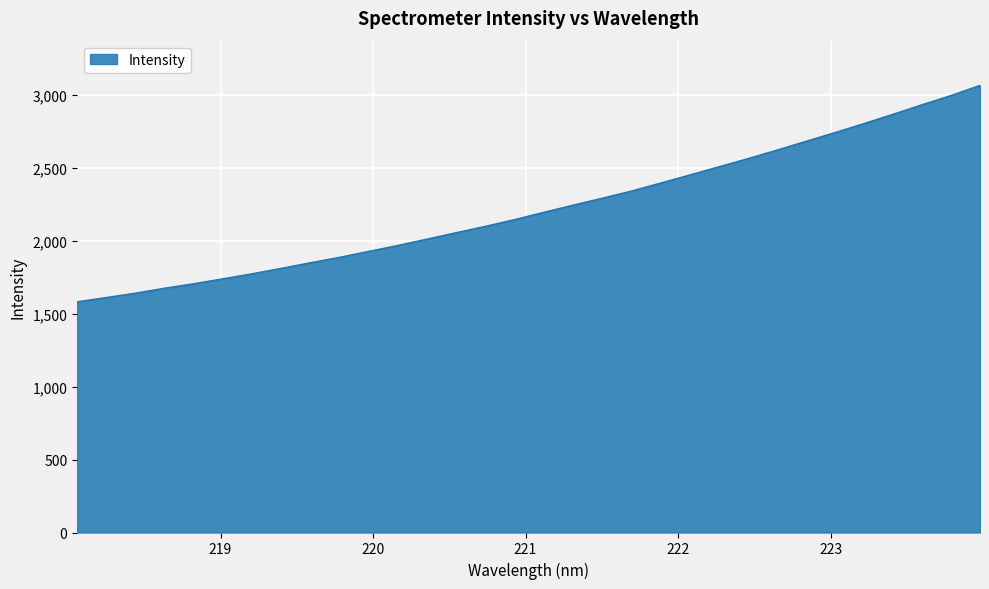

What is the greatest value displayed?

3067.3